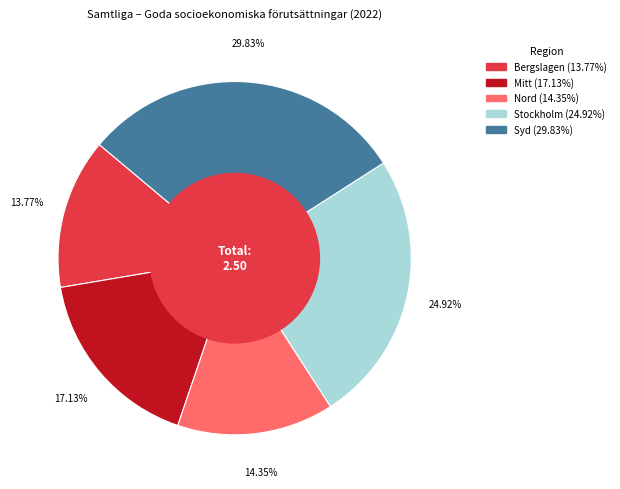

Which category has the smallest portion of the pie?

Bergslagen